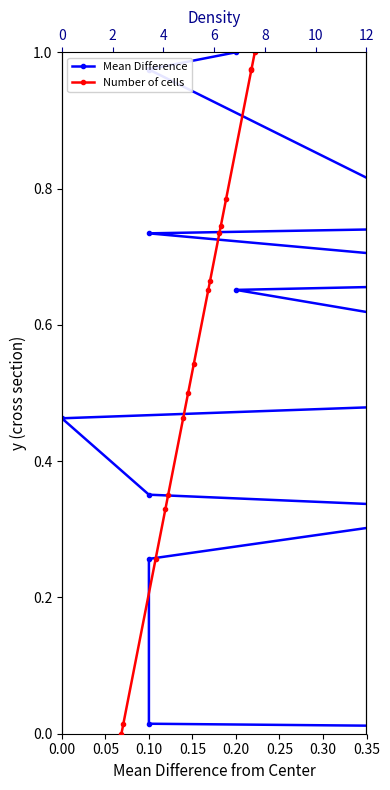

Which series has the largest total across all categories?

Mean Difference